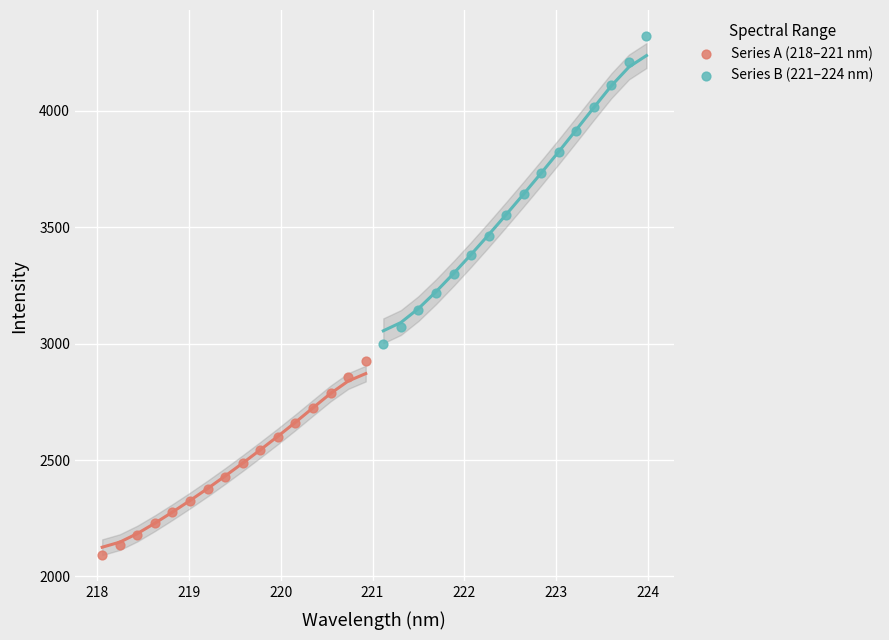

Which series reaches the minimum Y coordinate?

Series A (218–221 nm)